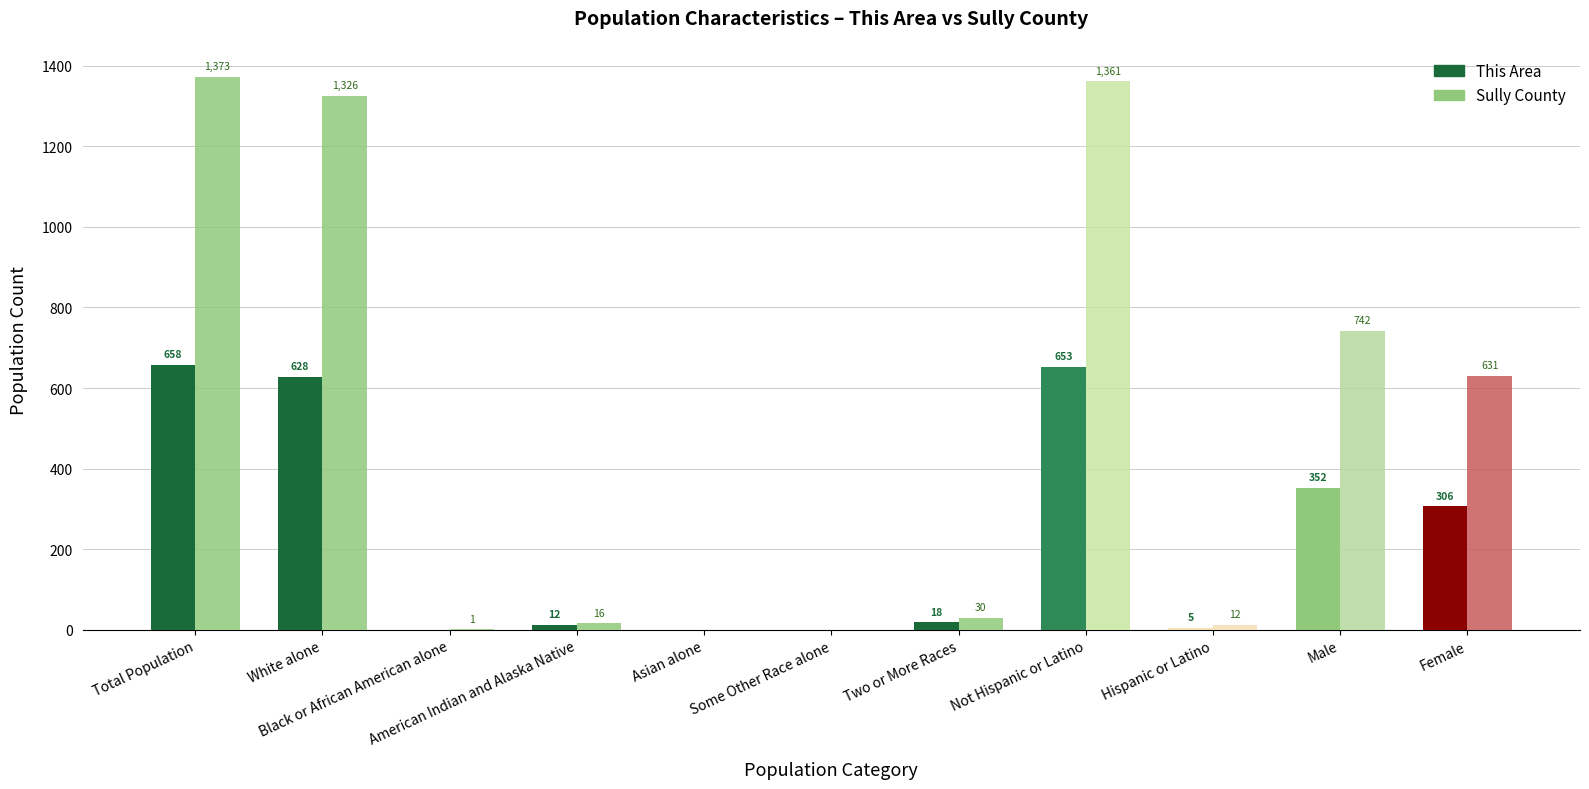

How many groups of bars are there?

11